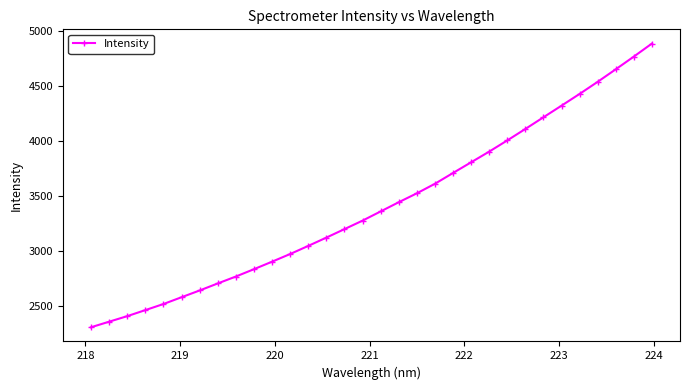

What is the average value?

3419.8